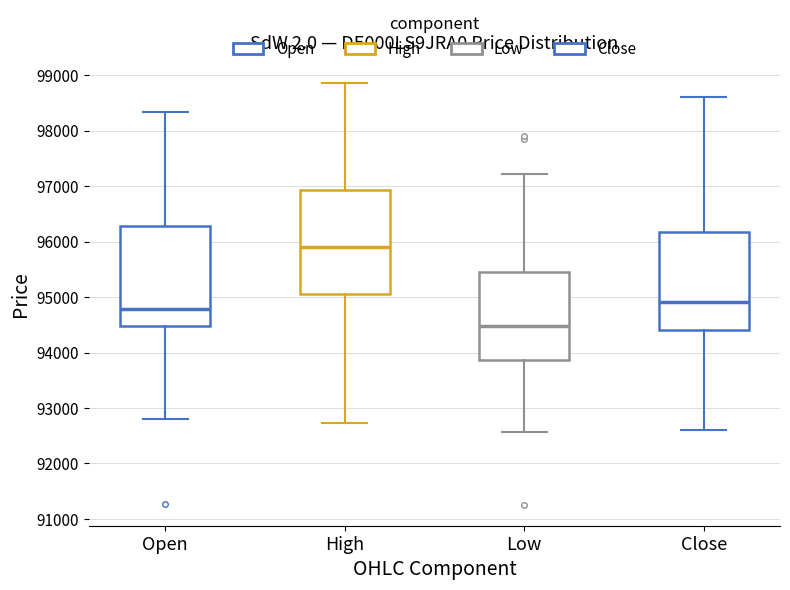

Reading left to right, transcribe this box plot: for each box, give where its median line is, the range the box spans, and where its two whiskers end, as read against the y-axis. The values are not printed on the chart, so give them approximately, as read against the axis.

Open: median 94800, box 94500 to 96300, whiskers 92800 to 98300
High: median 95900, box 95100 to 96900, whiskers 92700 to 98900
Low: median 94500, box 93900 to 95400, whiskers 92600 to 97200
Close: median 94900, box 94400 to 96200, whiskers 92600 to 98600